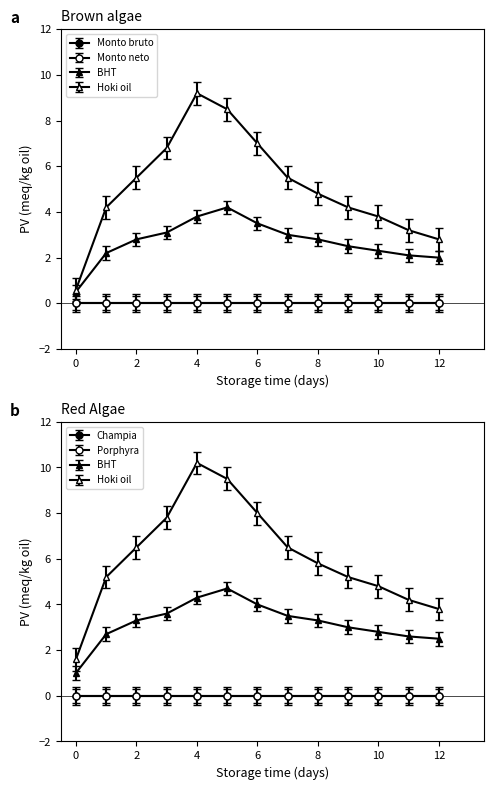

What is the value of the BHT point at the 12th from the left?

2.1